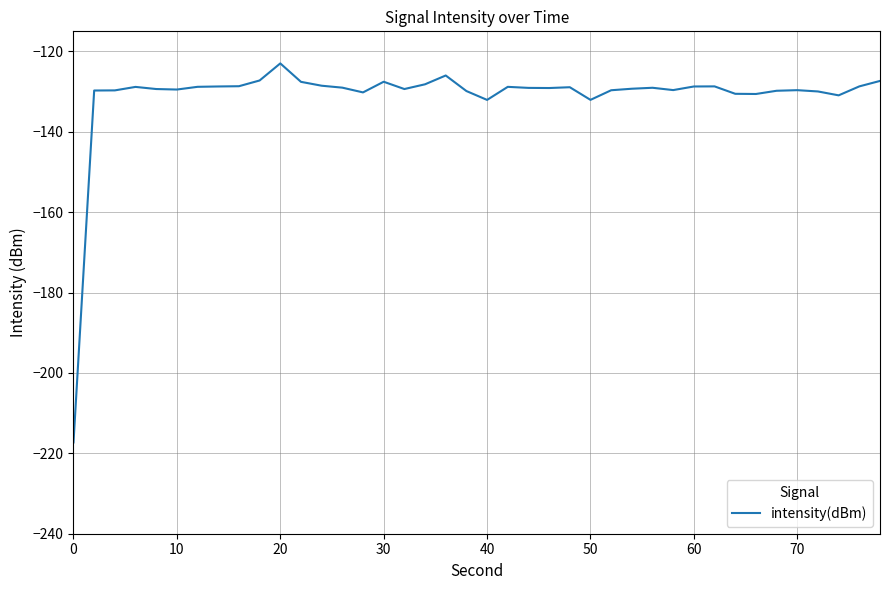

What is the average value?

-131.2